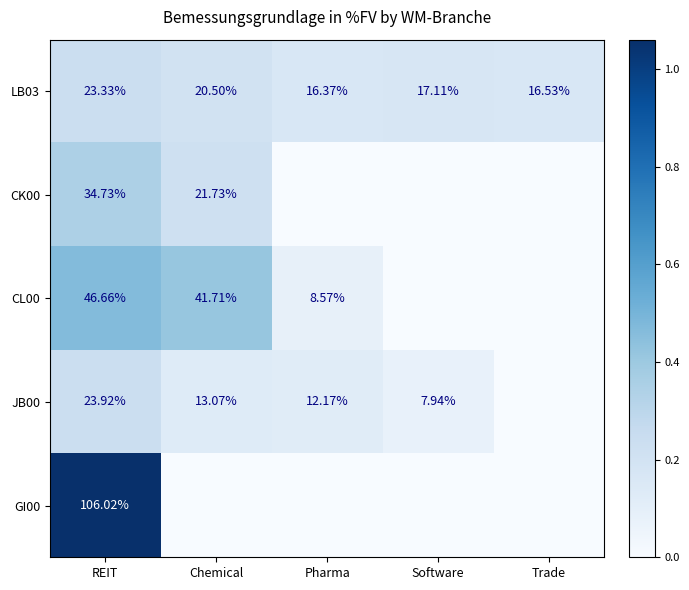

Where does the LB03 series first go above 17?

REIT